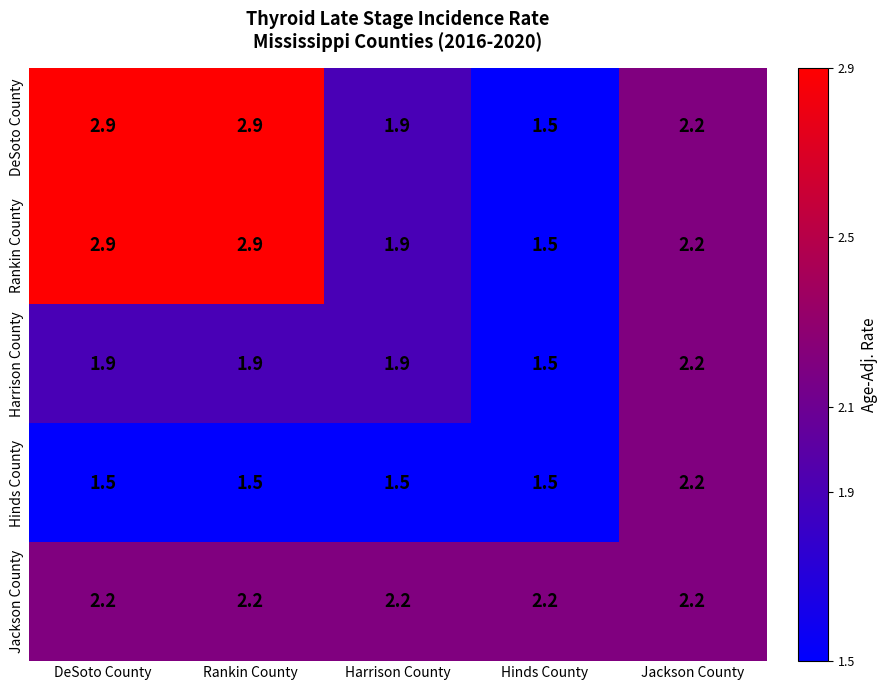

True or false: Harrison County has a value of 3.3 at Rankin County.

False